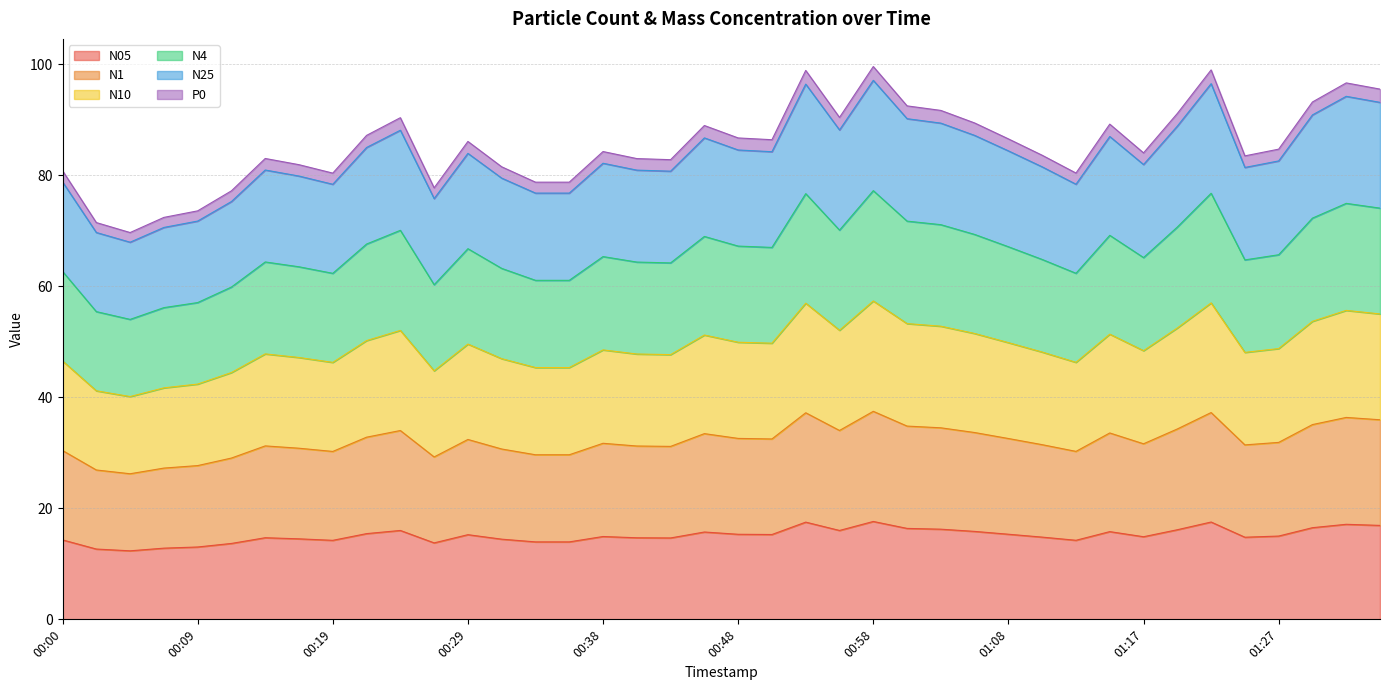

What is the total value across all series at 00:29?

86.1